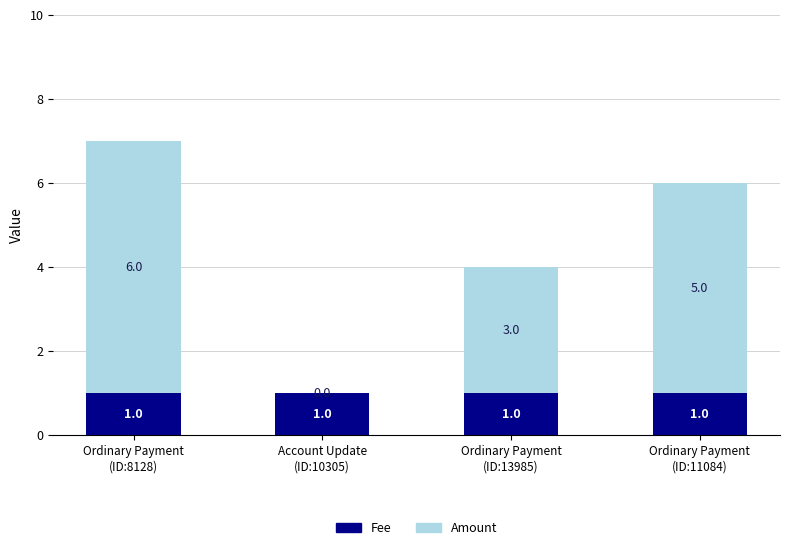

How many data points does each series have?

4